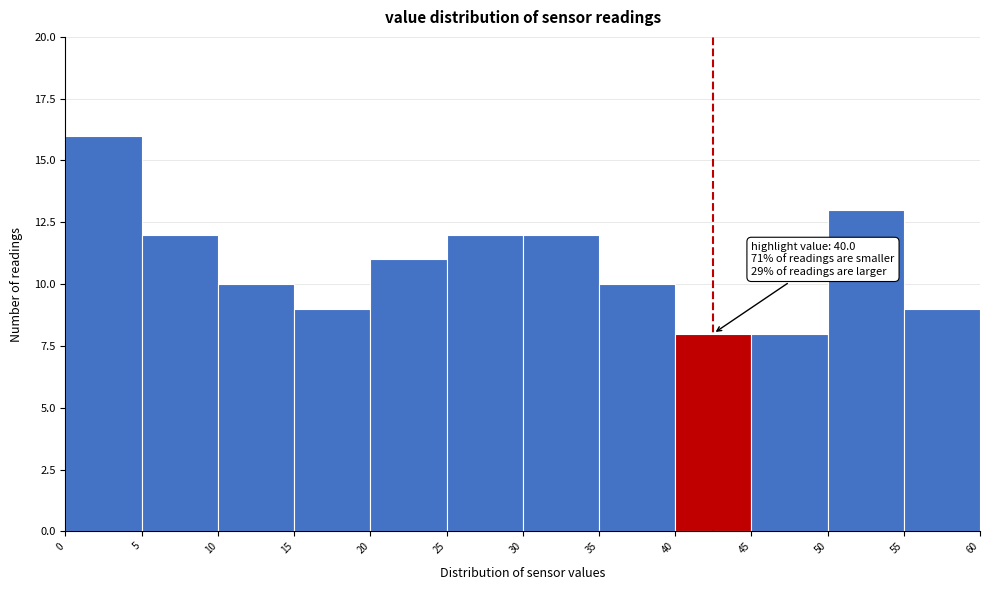

Which range on the x-axis has the tallest bar?

0 to 5